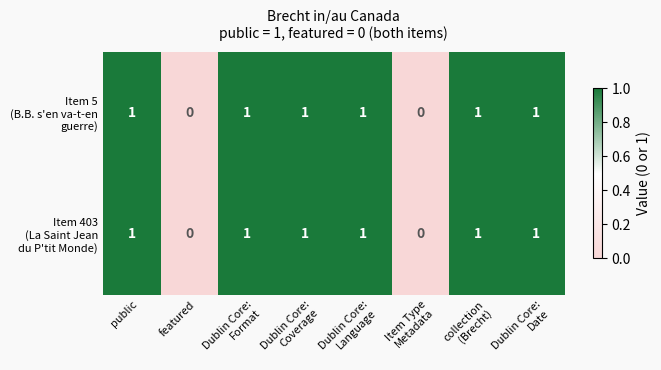

At Dublin Core: Coverage, list the series in order from smallest to largest.

Item 5 (B.B. s'en va-t-en guerre), Item 403 (La Saint Jean du P'tit Monde)